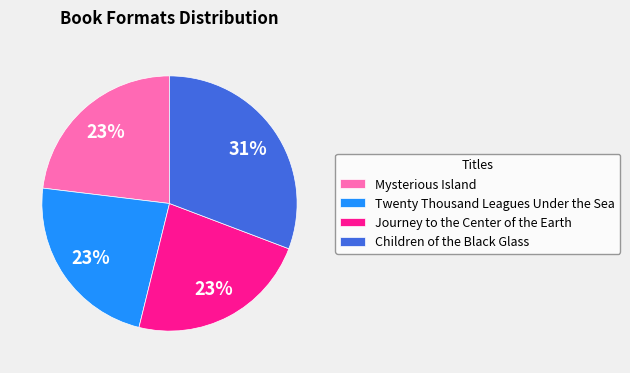

To the nearest percent, what portion does Twenty Thousand Leagues Under the Sea represent?

23%